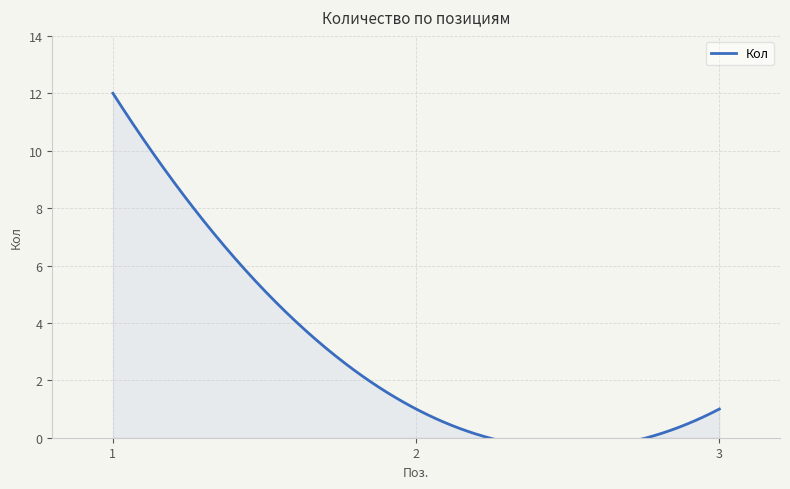

Which category has the lowest value across all series?

2